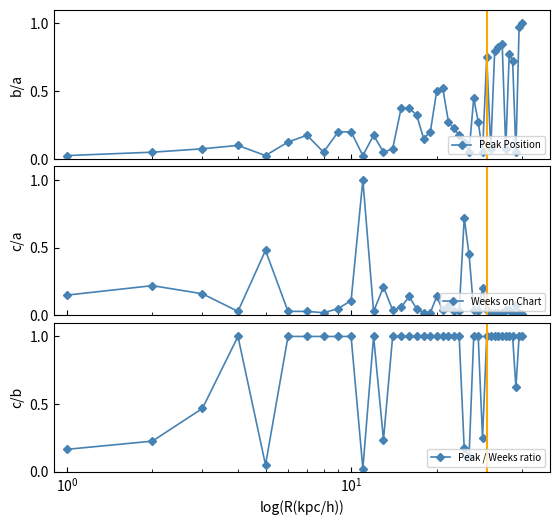

What is the average value of the Peak / Weeks ratio series?

0.8